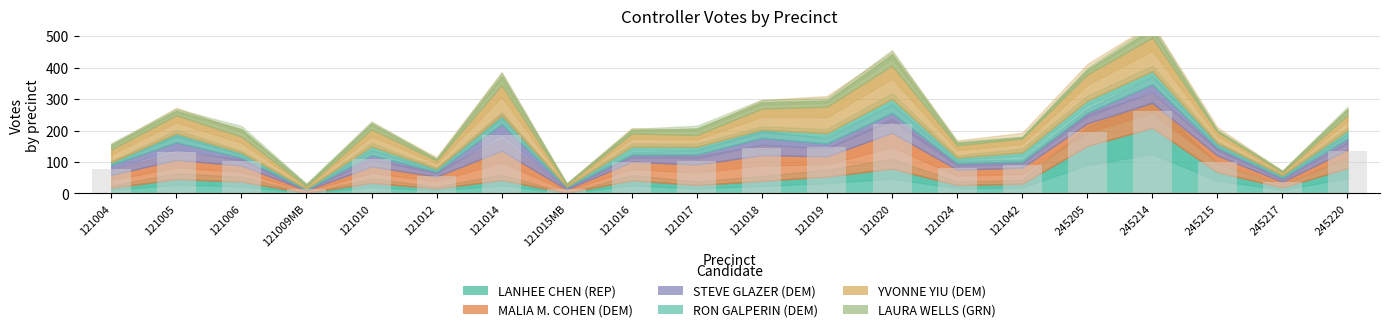

The chart shows a value of 134.0 at 245220. True or false?

True